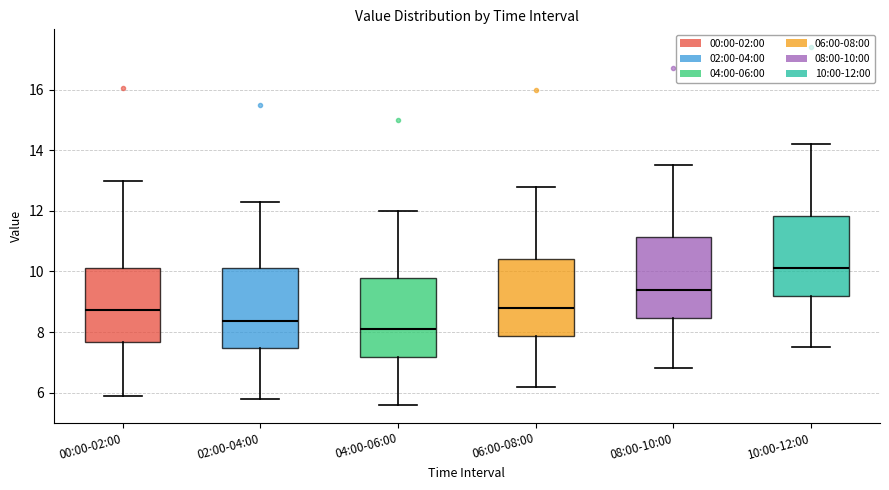

Reading left to right, transcribe this box plot: for each box, give where its median line is, the range the box spans, and where its two whiskers end, as read against the y-axis. The values are not printed on the chart, so give them approximately, as read against the axis.

00:00-02:00: median 8.8, box 7.6 to 10.2, whiskers 6.0 to 13.0
02:00-04:00: median 8.4, box 7.4 to 10.2, whiskers 5.8 to 12.4
04:00-06:00: median 8.2, box 7.2 to 9.8, whiskers 5.6 to 12.0
06:00-08:00: median 8.8, box 7.8 to 10.4, whiskers 6.2 to 12.8
08:00-10:00: median 9.4, box 8.4 to 11.2, whiskers 6.8 to 13.6
10:00-12:00: median 10.2, box 9.2 to 11.8, whiskers 7.6 to 14.2